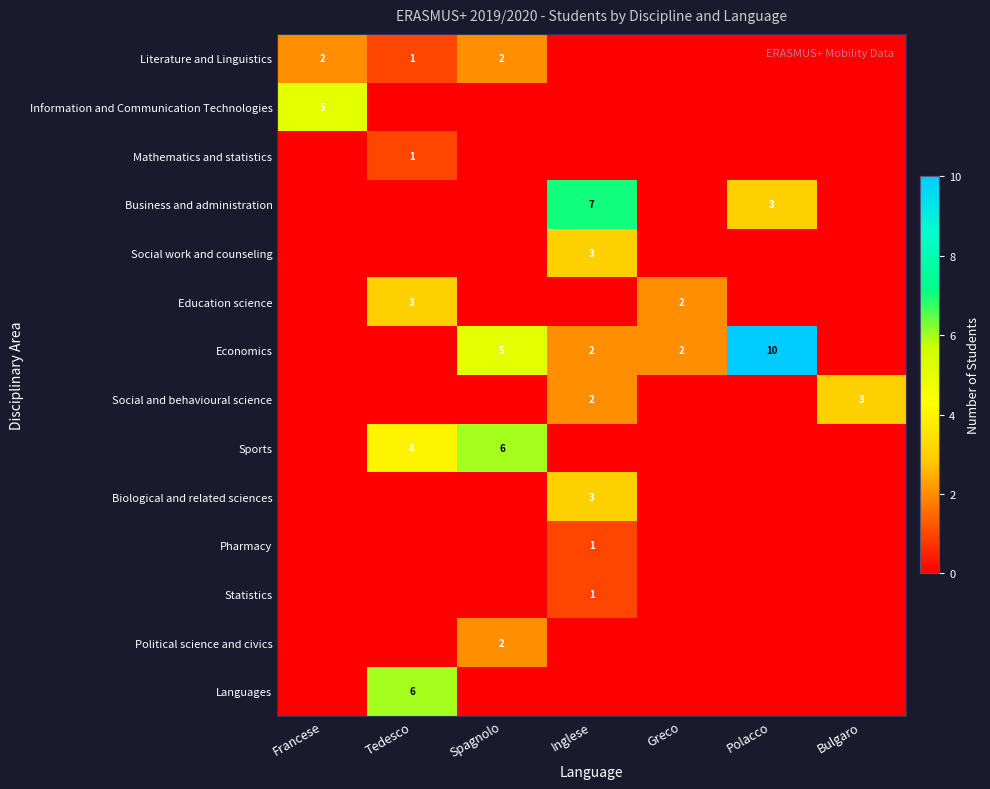

Is it true that Literature and Linguistics equals 4 at Spagnolo?

False